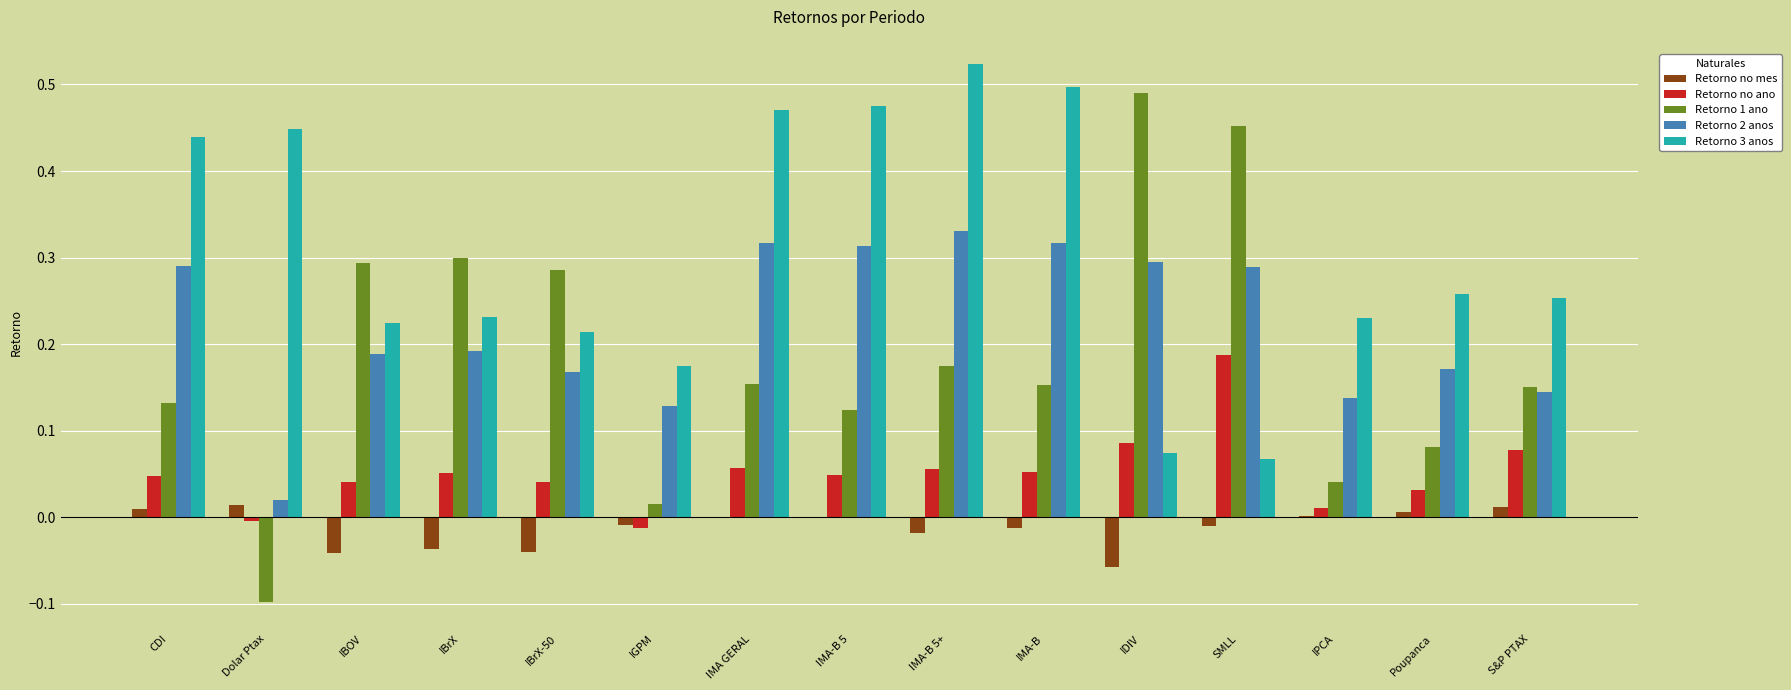

What is the sum of all Retorno 2 anos values?

3.3